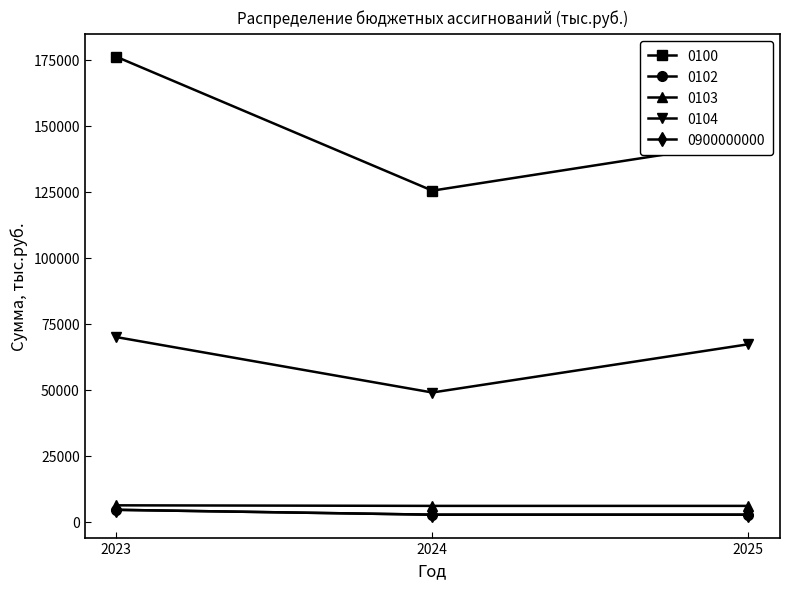

Is this an area chart (filled region under the line)?

No